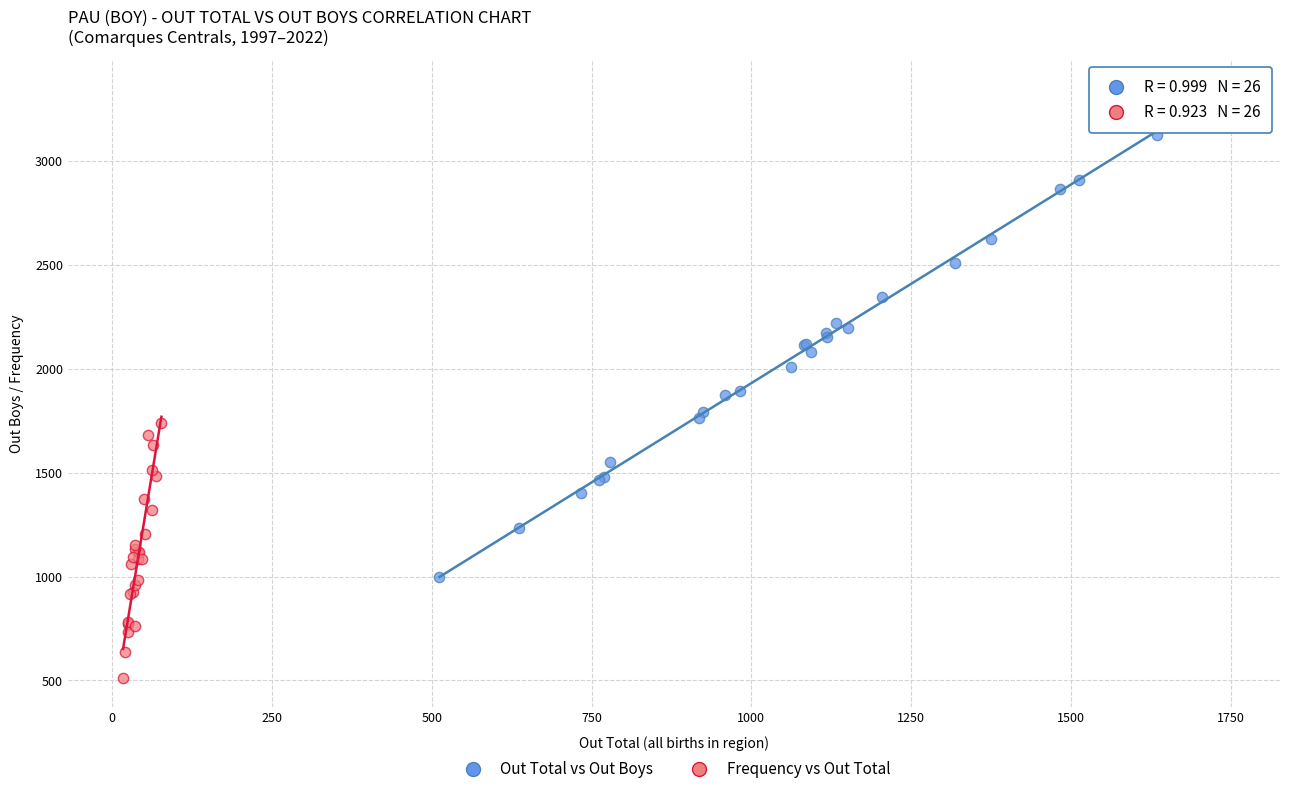

Which series contains the highest Y value?

Out Total vs Out Boys